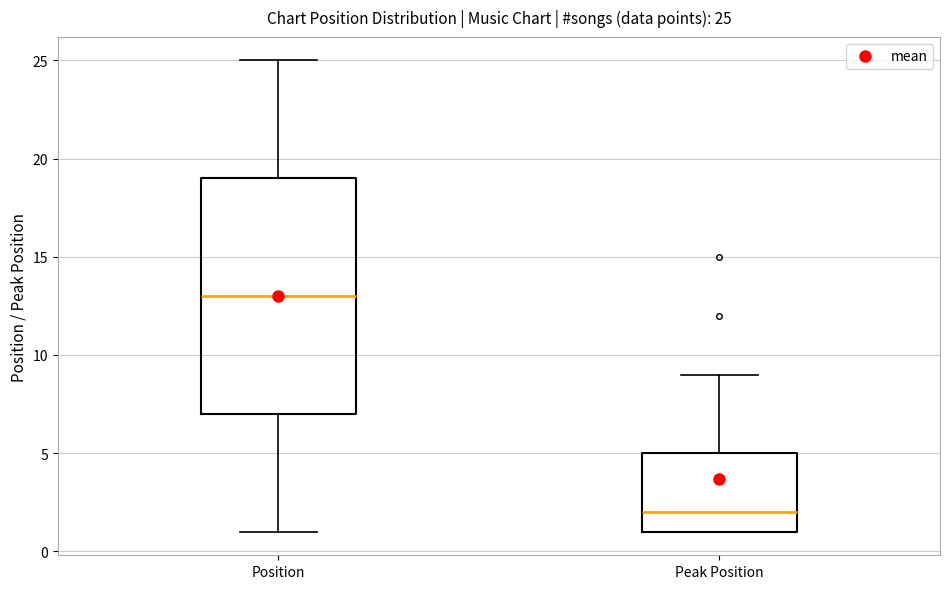

Which box's median line is the highest?

Position